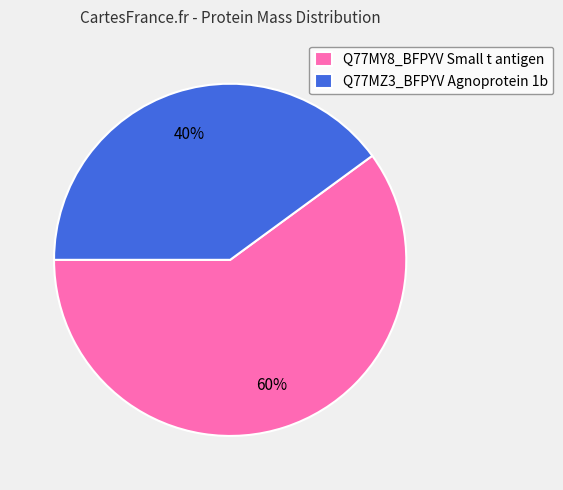

Which category has the smallest portion of the pie?

Q77MZ3_BFPYV Agnoprotein 1b